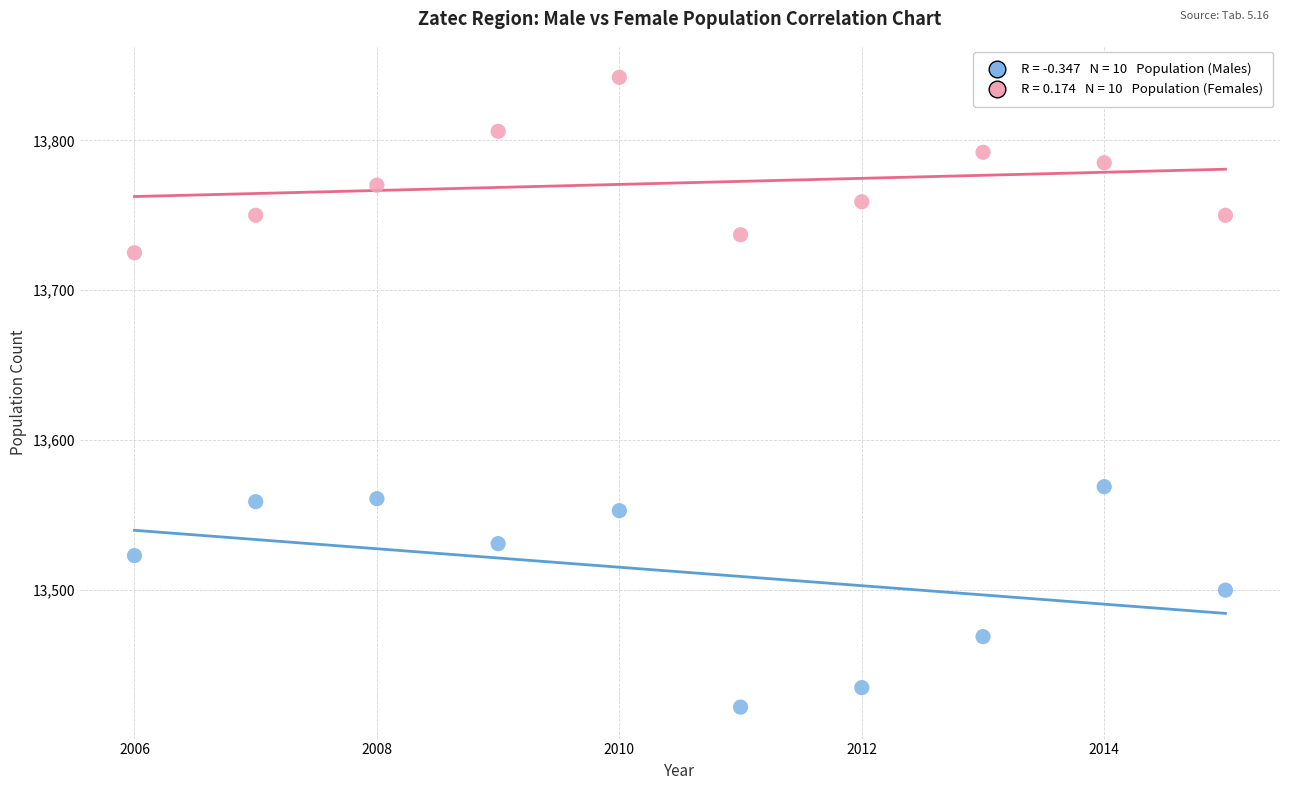

Across all series, what Y value is closest to 13632?

13569